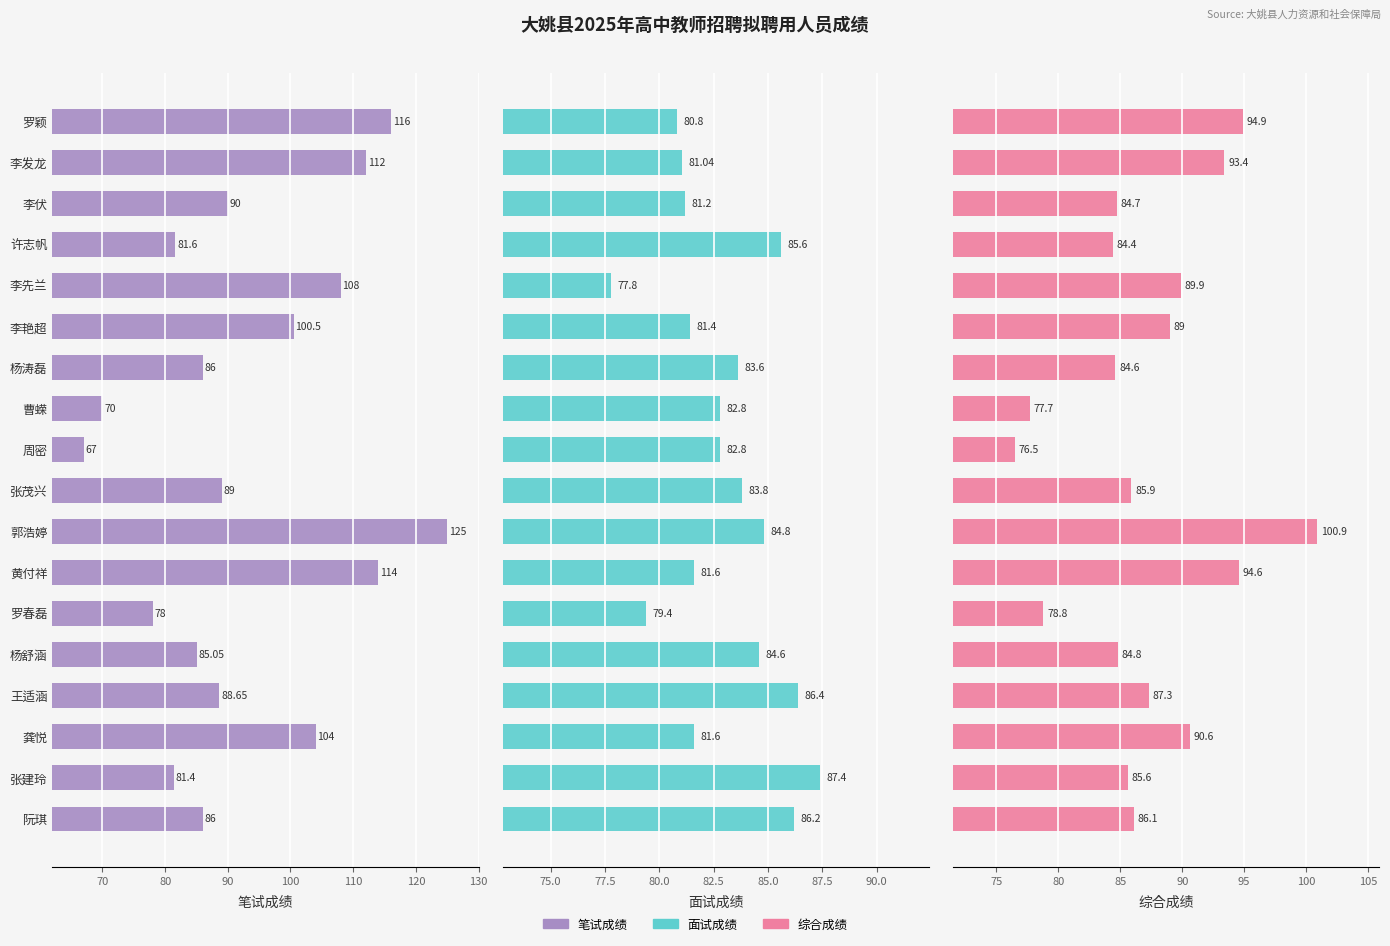

The 面试成绩 series shows 117.6 at 许志帆. True or false?

False